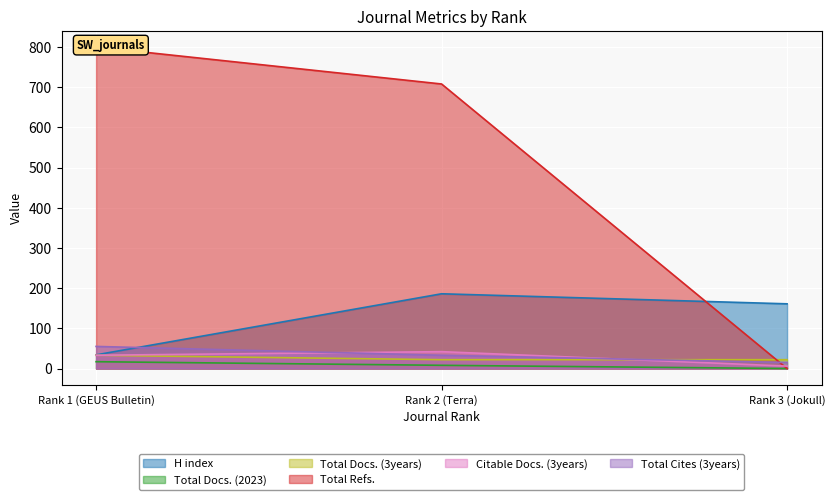

Which category has the highest value in the Total Docs. (3years) series?

Rank 1 (GEUS Bulletin)